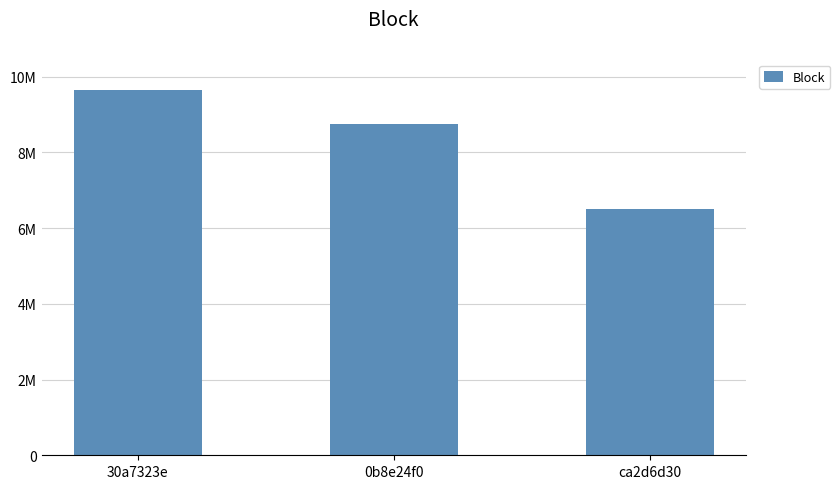

Are the bars horizontal?

No